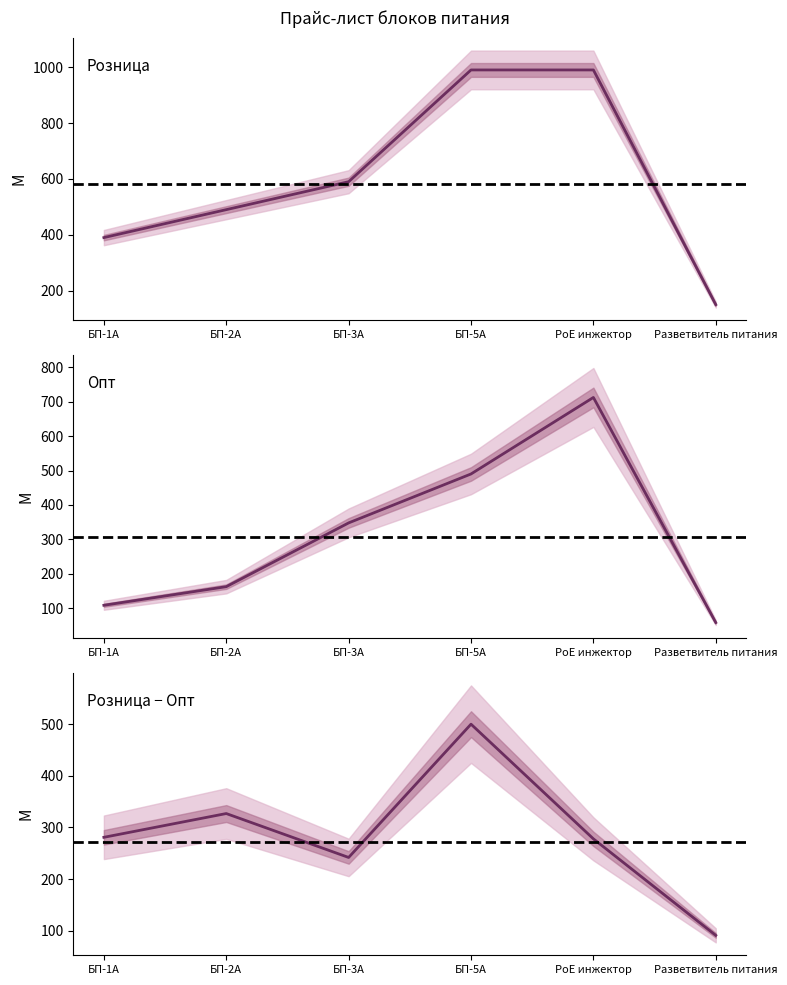

Reading left to right, list all the values displayed in this chart.

Розница: 390.0	490.0	590.0	990.0	990.0	150.0
Опт: 109.0	163.0	348.0	490.0	712.0	58.8
Разница: 281.0	327.0	242.0	500.0	278.0	91.2